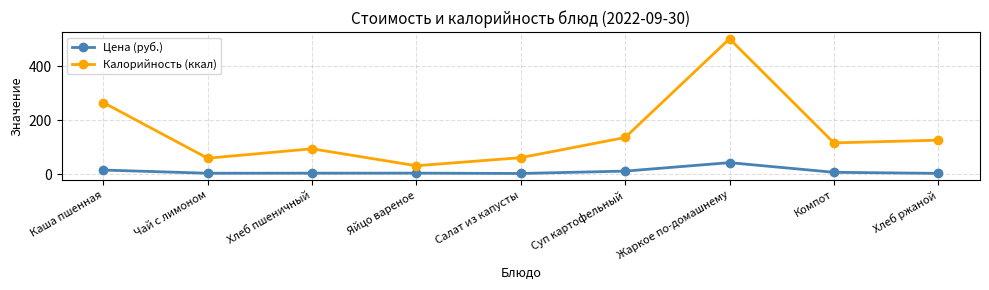

Which series changed the most between Салат из капусты and Хлеб ржаной?

Калорийность (ккал)